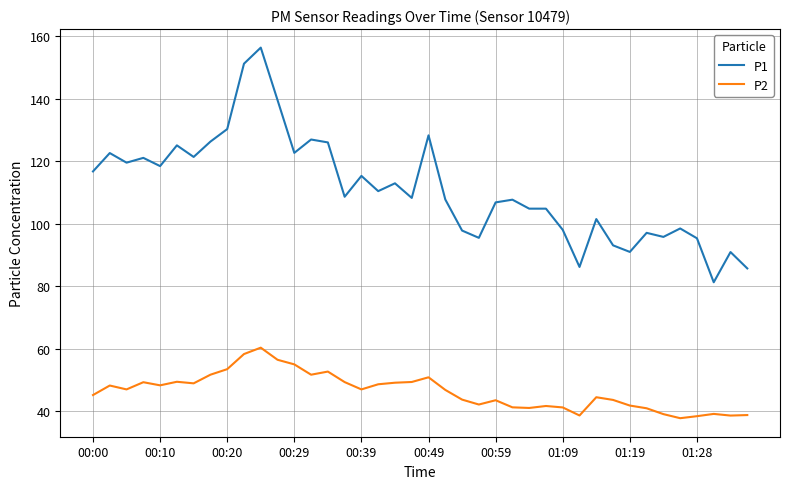

What is the difference between the maximum and minimum values in the P2 series?

22.5